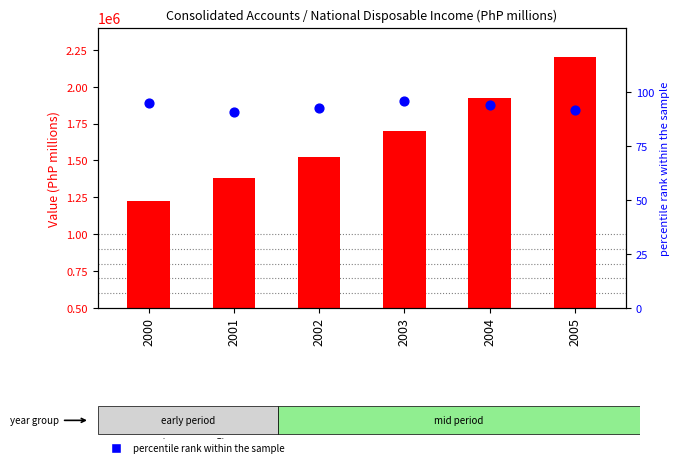

At how many categories does at least one series exceed 784622?

6